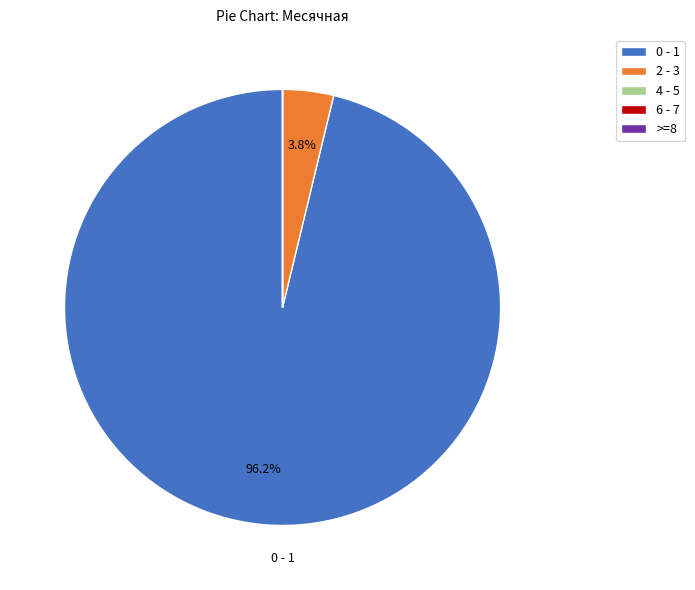

How much of the chart is everything except 0 - 1?

3.8%